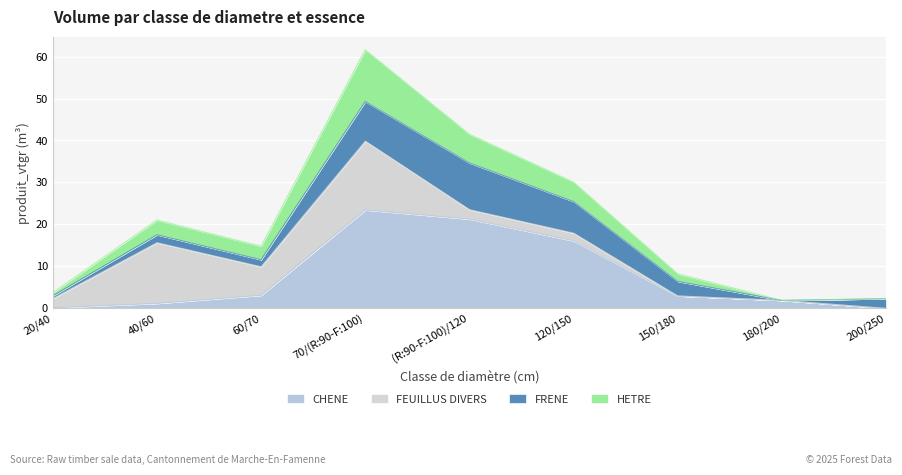

Which category has the highest value in the HETRE series?

70/(R:90-F:100)